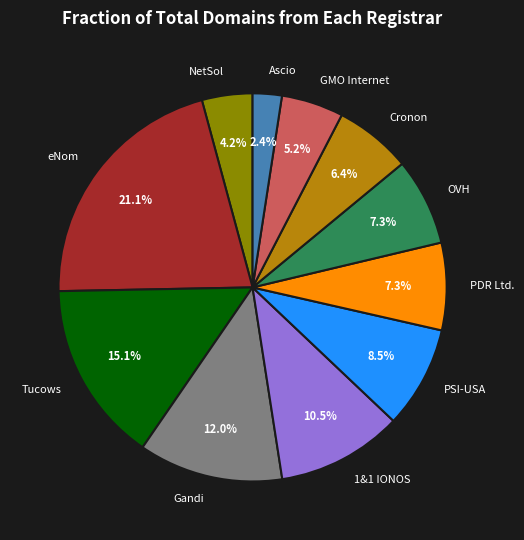

Between PSI-USA and Ascio, which is larger?

PSI-USA